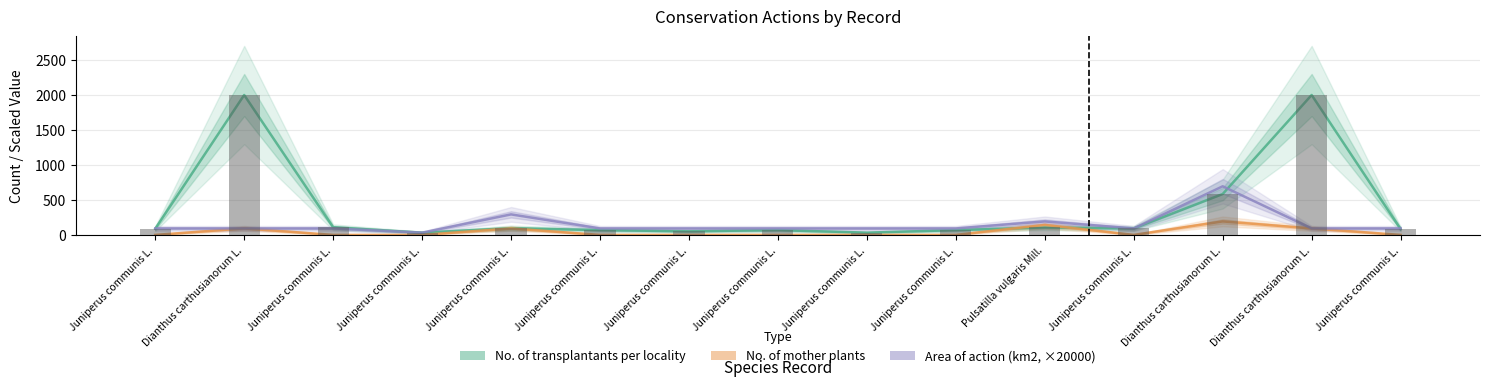

At Juniperus communis L., list the series in order from largest to smallest.

Area of action (km2, ×20000), No. of transplantants per locality, No. of mother plants